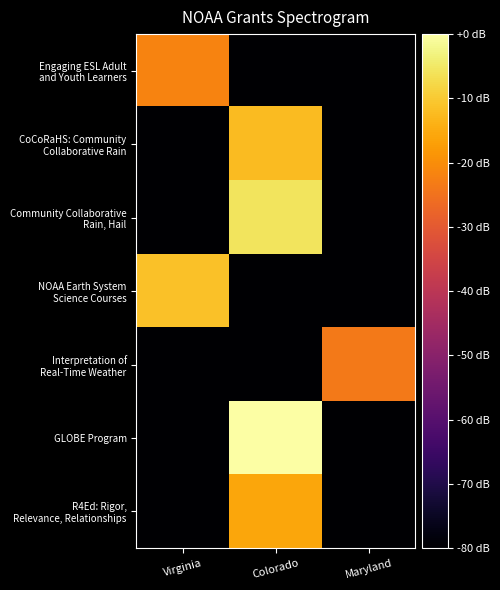

Count the number of data series in this chart.

7